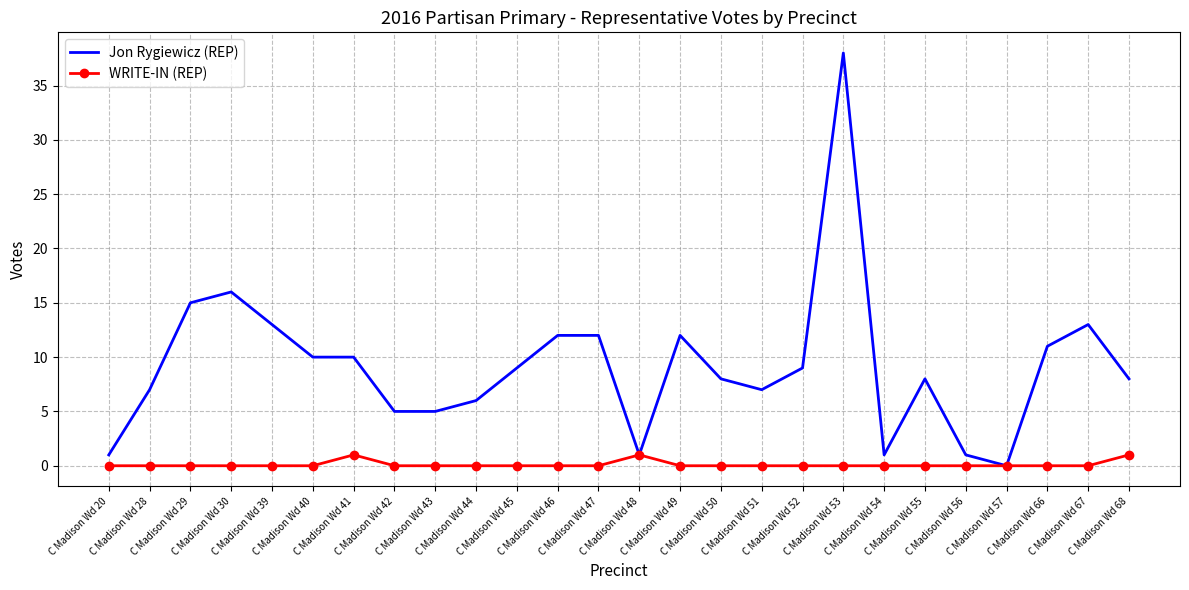

List the series in order of their peak value, lowest first.

WRITE-IN (REP), Jon Rygiewicz (REP)